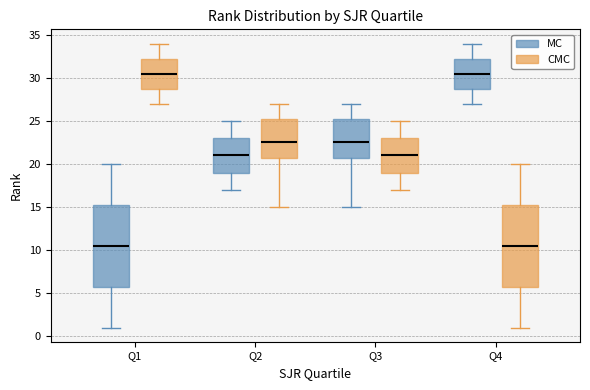

Reading left to right, transcribe this box plot: for each box, give where its median line is, the range the box spans, and where its two whiskers end, as read against the y-axis. The values are not printed on the chart, so give them approximately, as read against the axis.

Q1 (MC): median 10.5, box 6.0 to 15.5, whiskers 1.0 to 20.0
Q1 (CMC): median 30.5, box 29.0 to 32.5, whiskers 27.0 to 34.0
Q2 (MC): median 21.0, box 19.0 to 23.0, whiskers 17.0 to 25.0
Q2 (CMC): median 22.5, box 21.0 to 25.5, whiskers 15.0 to 27.0
Q3 (MC): median 22.5, box 21.0 to 25.5, whiskers 15.0 to 27.0
Q3 (CMC): median 21.0, box 19.0 to 23.0, whiskers 17.0 to 25.0
Q4 (MC): median 30.5, box 29.0 to 32.5, whiskers 27.0 to 34.0
Q4 (CMC): median 10.5, box 6.0 to 15.5, whiskers 1.0 to 20.0